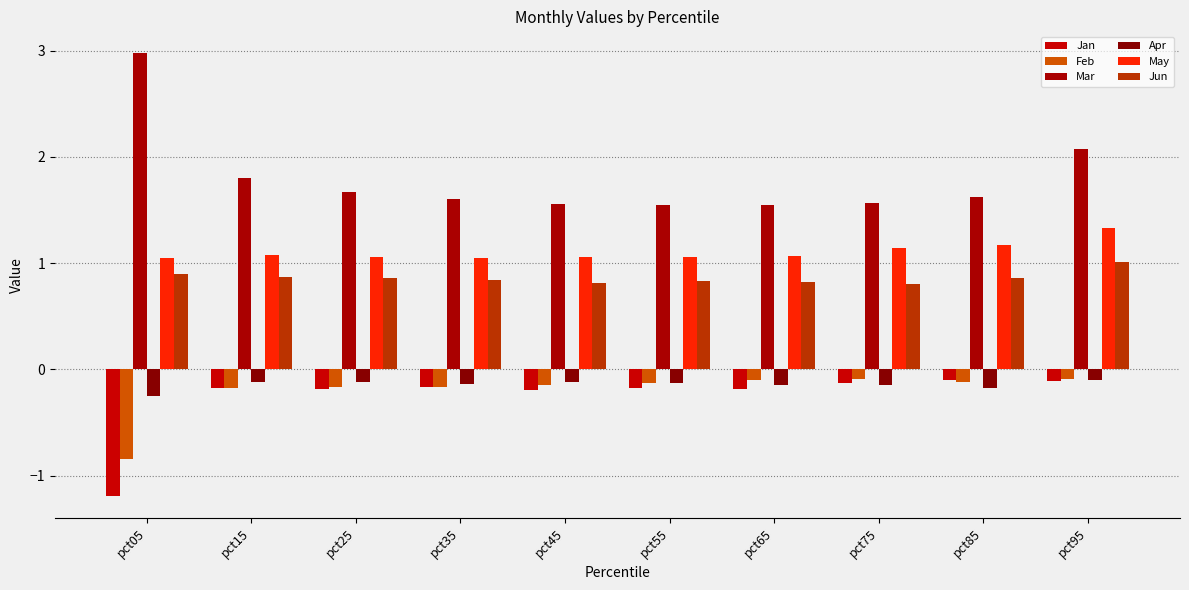

Between pct45 and pct85, which series saw the biggest shift?

May